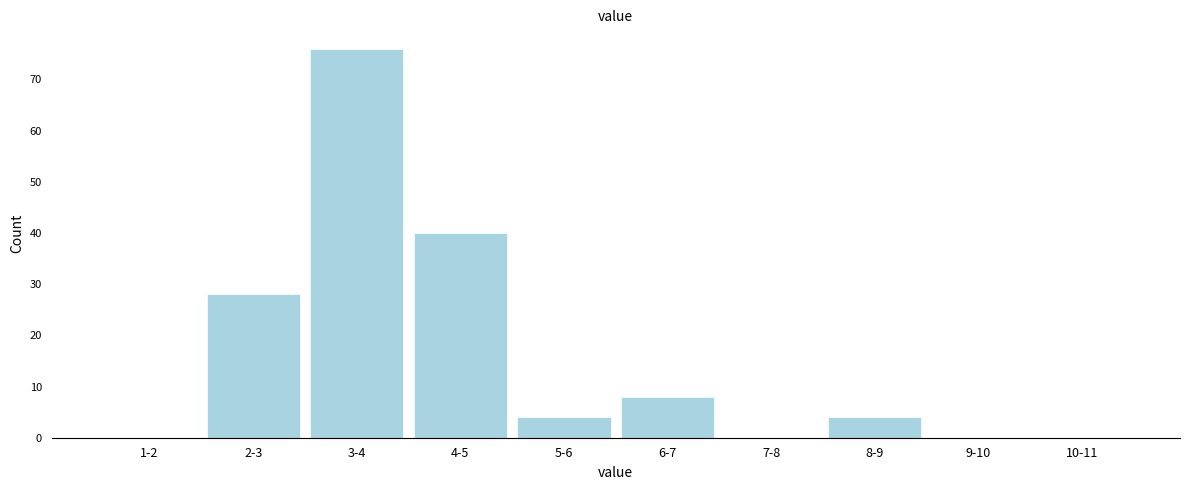

Reading right to left, what are all the values shown in this chart?

10-11=0	9-10=0	8-9=4	7-8=0	6-7=8	5-6=4	4-5=40	3-4=76	2-3=28	1-2=0